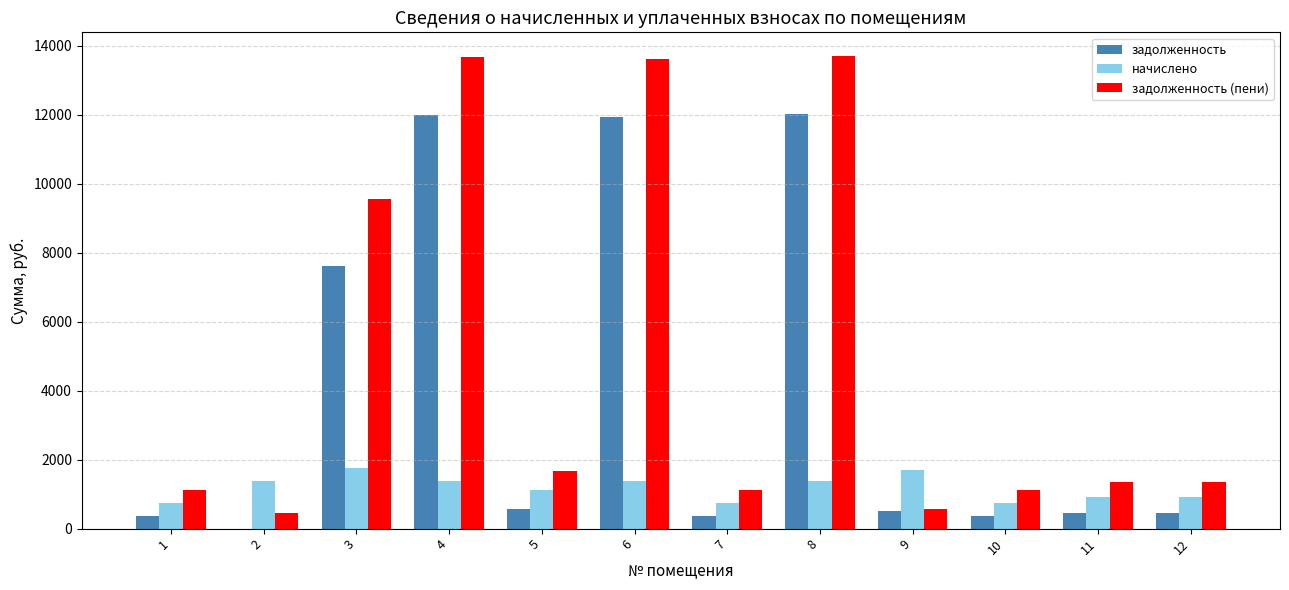

Between 6 and 9, which series saw the biggest shift?

задолженность (пени)